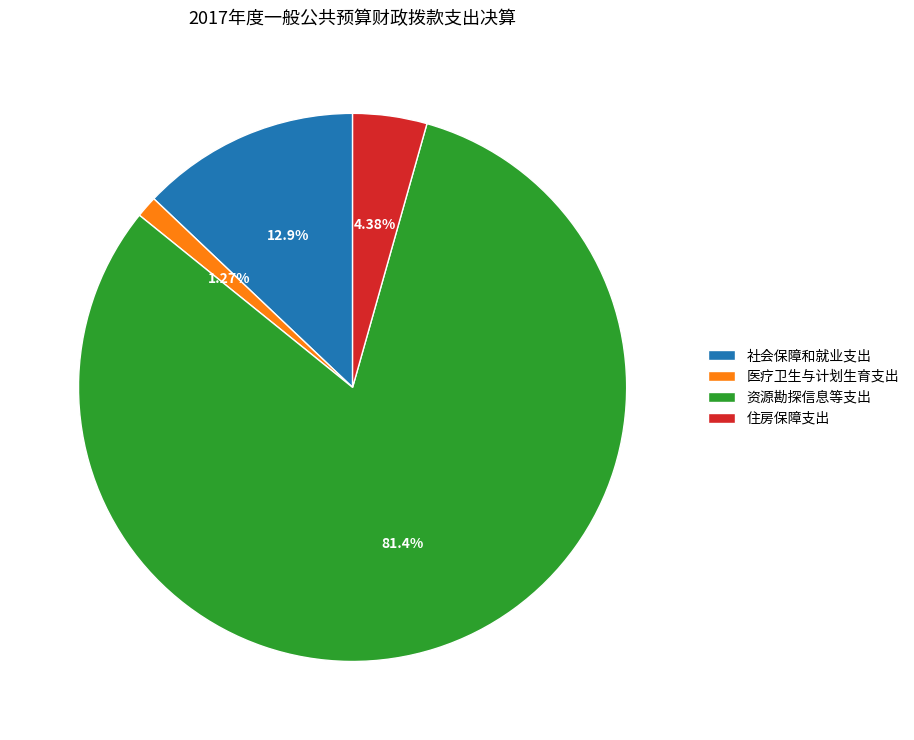

To the nearest percent, what portion does 住房保障支出 represent?

4%